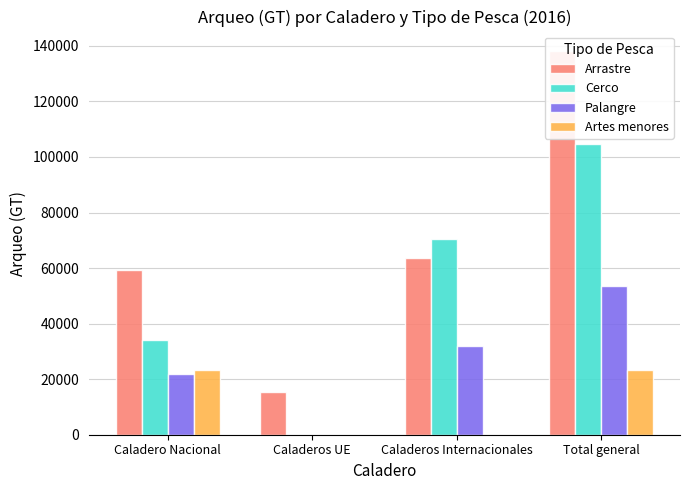

Which series has the largest total across all categories?

Arrastre